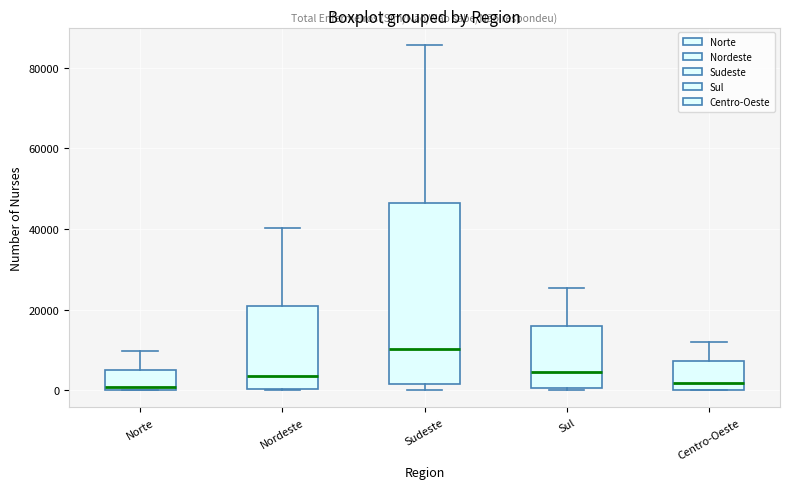

Where is the upper edge of the box for Nordeste on the y-axis? The values are not printed on the chart, so give them approximately, as read against the axis.

20000